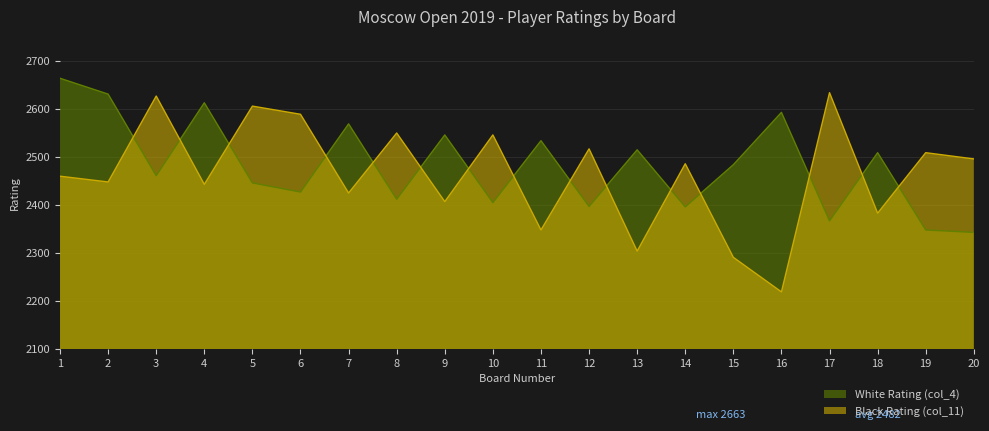

In Black Rating (col_11), how many points are lower than both neighbors (excluding endpoints)?

8